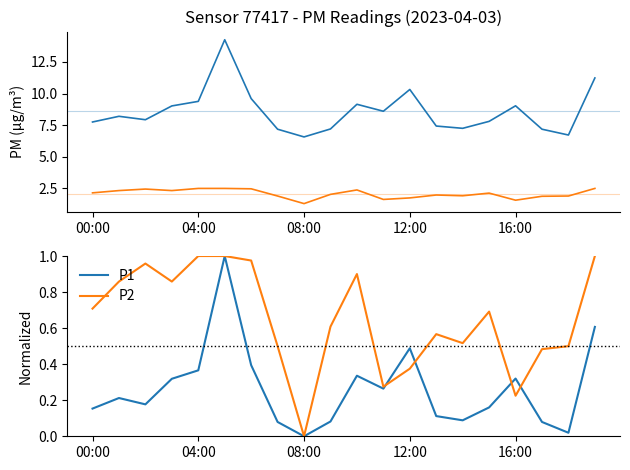

Does the chart display data point markers on the line(s)?

No